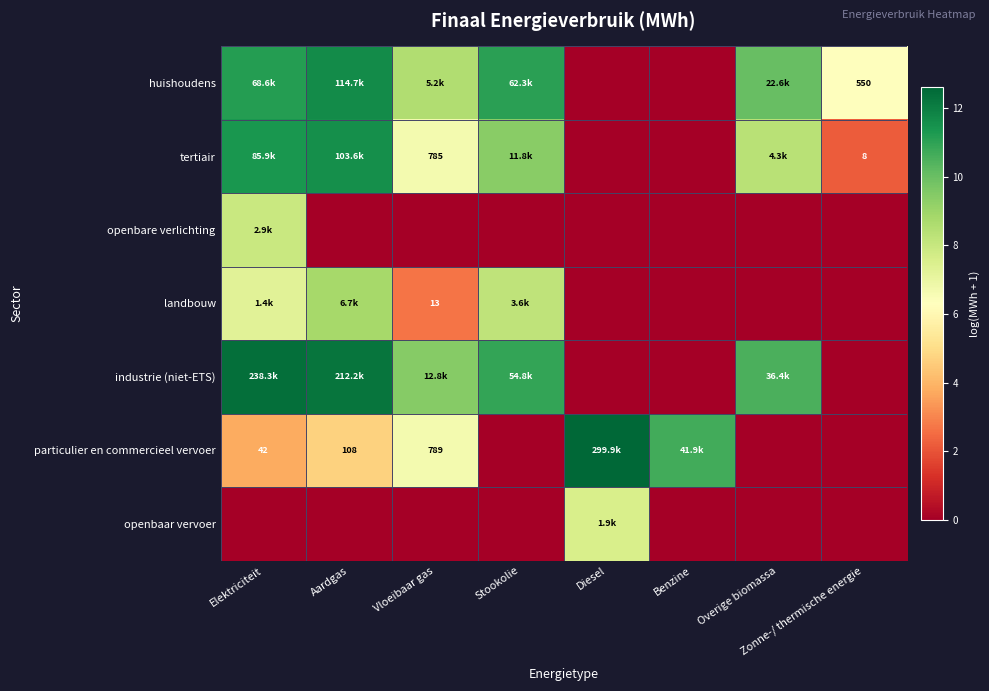

At which label is openbare verlichting closest to 3?

Aardgas